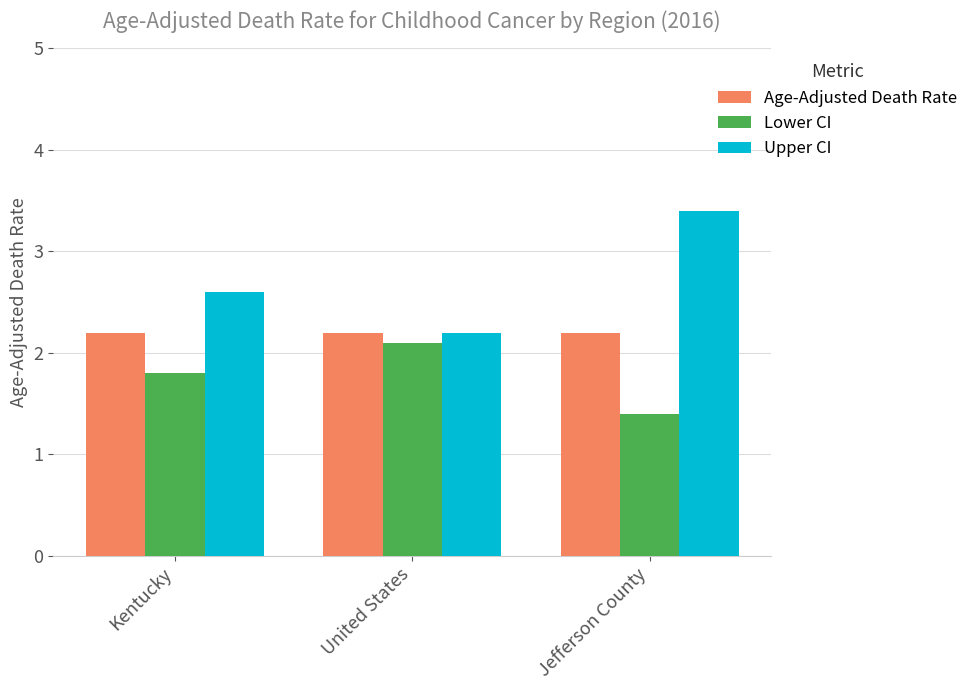

What is the label of the 1st bar from the left?

Kentucky